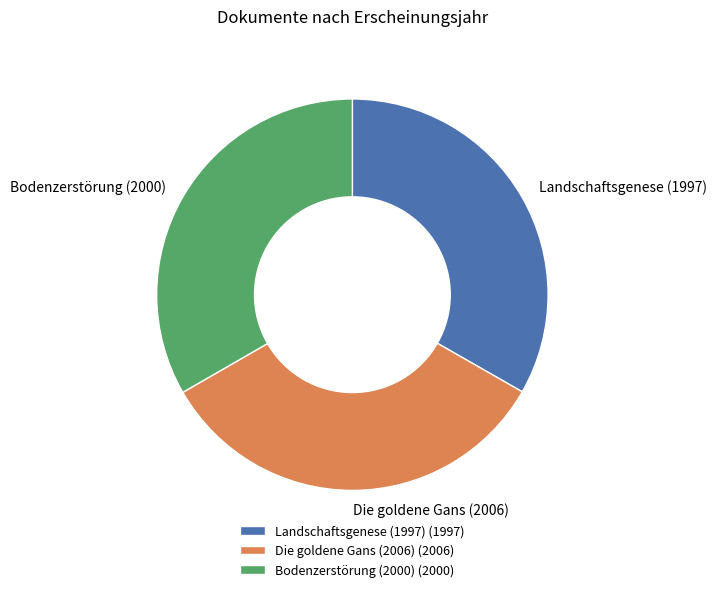

How many segments does this pie chart have?

3